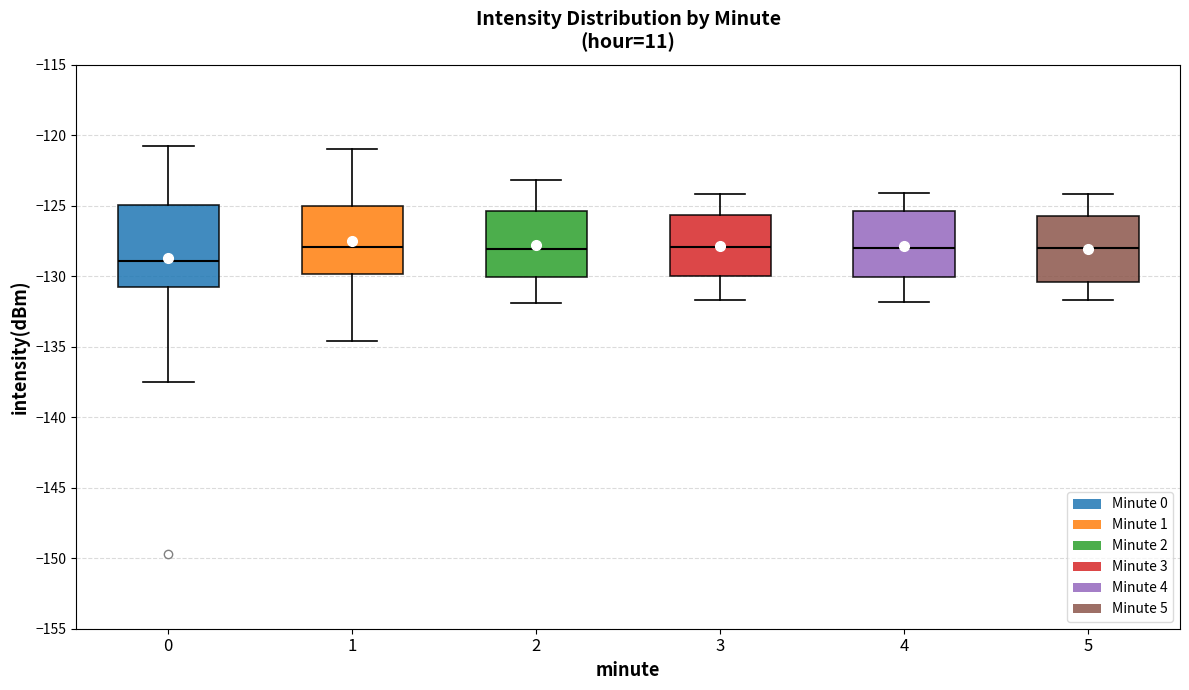

Where is the lower edge of the box at x = 4 on the y-axis? The values are not printed on the chart, so give them approximately, as read against the axis.

-130.0